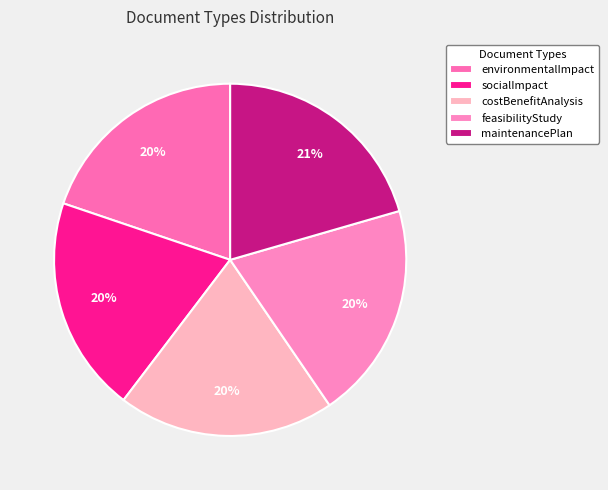

How many slices are in this pie chart?

5